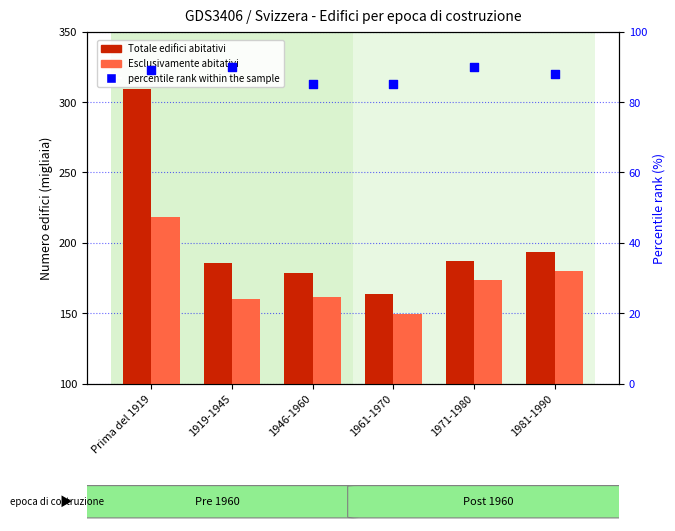

Which series has the largest total across all categories?

Totale edifici abitativi